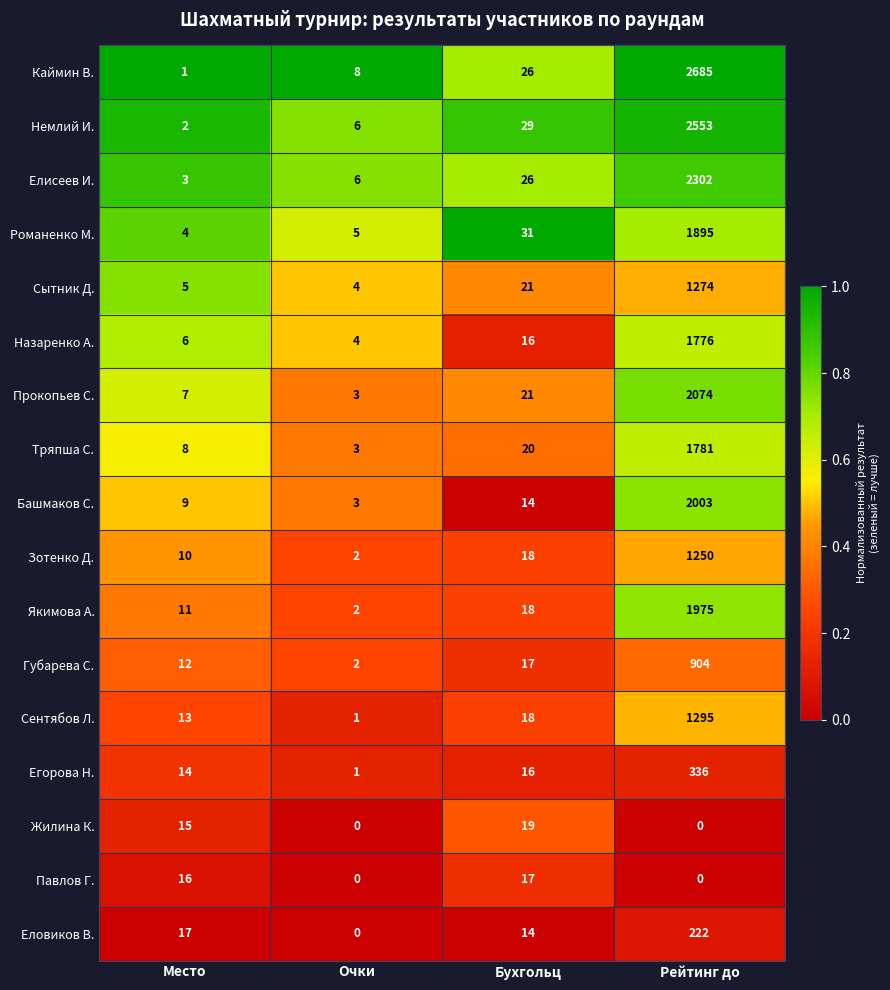

List the series in order of their peak value, highest first.

Каймин В., Немлий И., Елисеев И., Прокопьев С., Башмаков С., Якимова А., Романенко М., Тряпша С., Назаренко А., Сентябов Л., Сытник Д., Зотенко Д., Губарева С., Егорова Н., Еловиков В., Жилина К., Павлов Г.